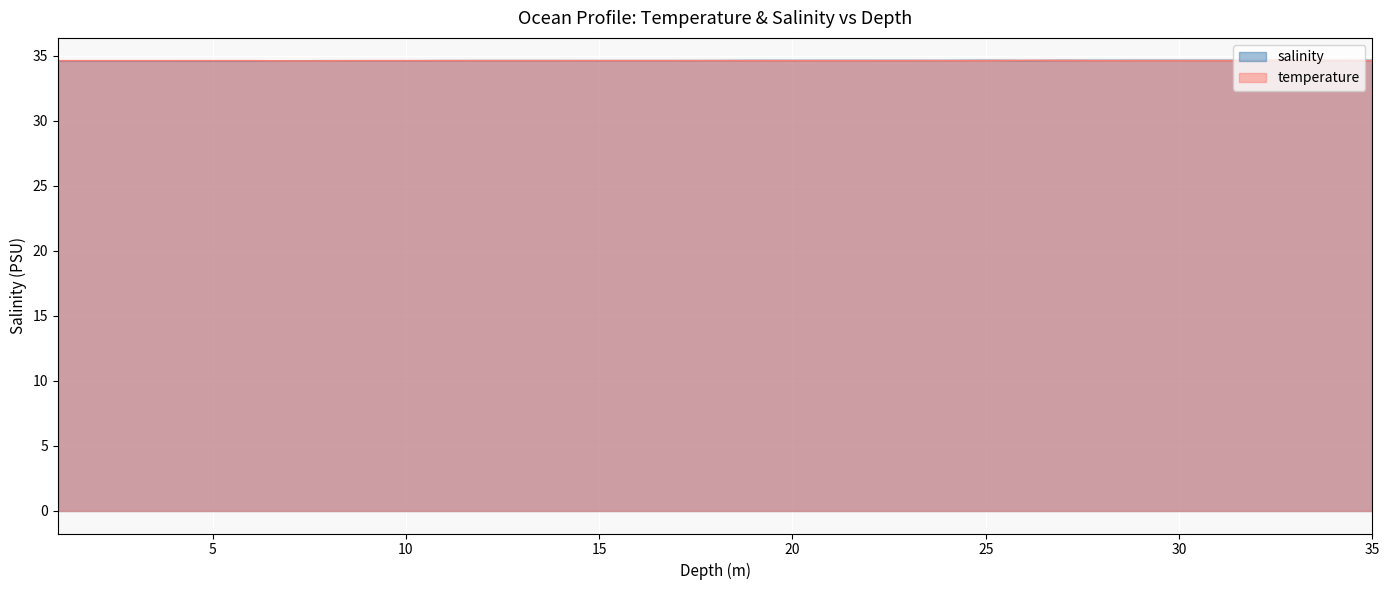

Is it true that salinity equals 61.8 at 31.0?

False